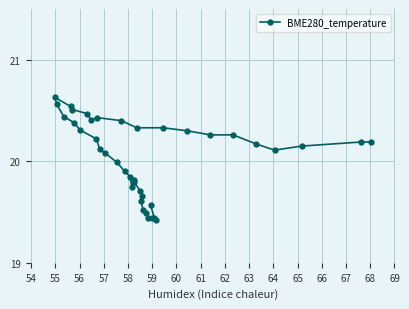

What is the difference between the maximum and second lowest values?

1.2